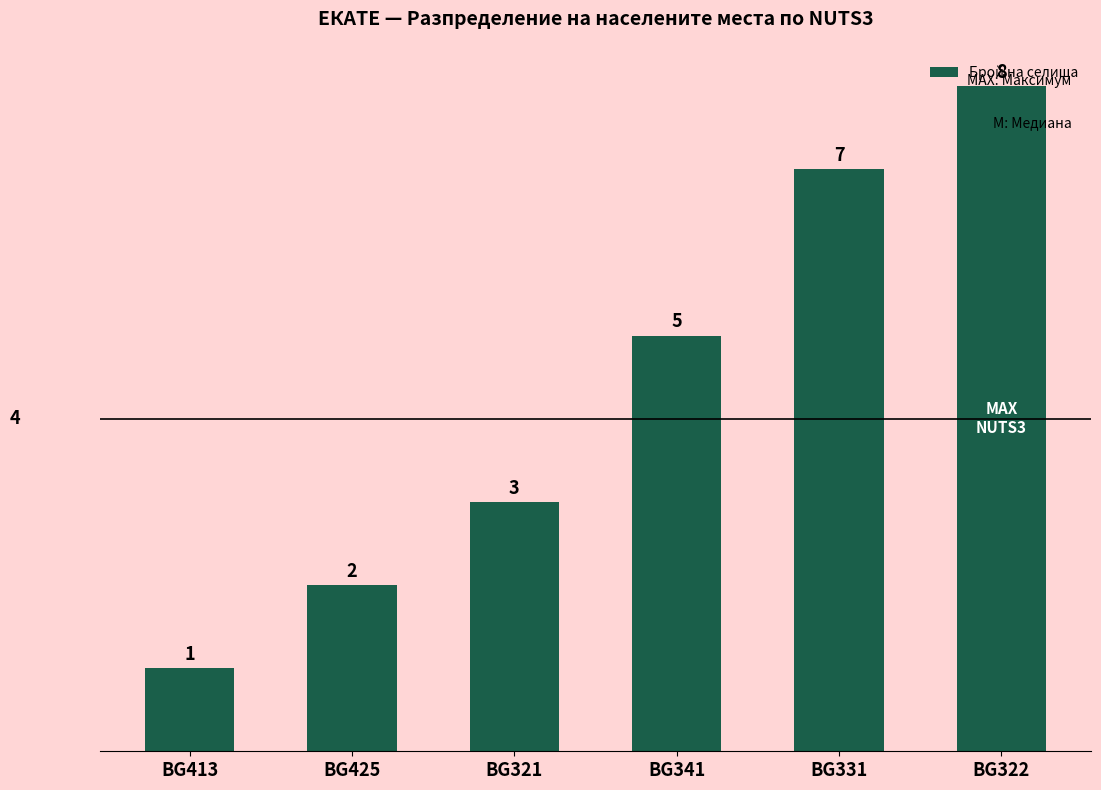

The value at BG322 is 8. True or false?

True